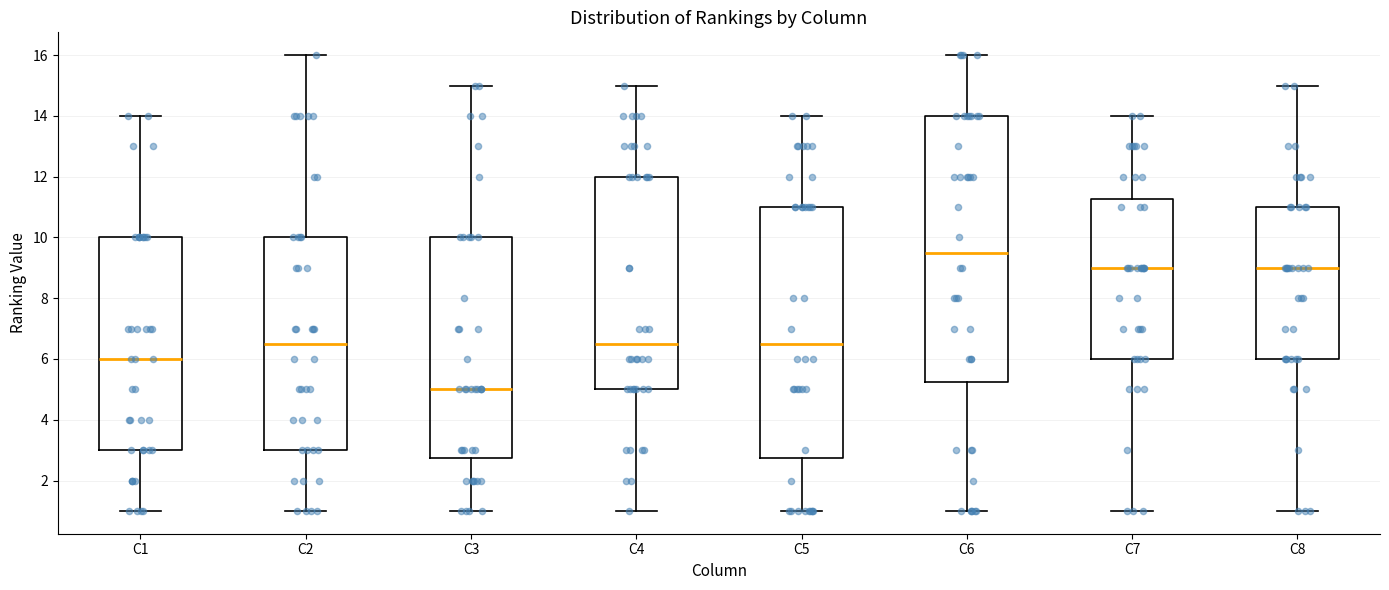

Where is the lower edge of the box for C2 on the y-axis? The values are not printed on the chart, so give them approximately, as read against the axis.

3.0